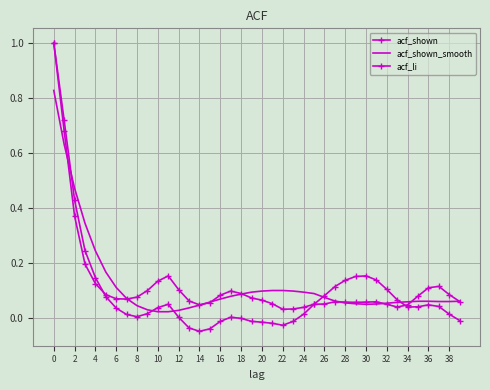

Which series has the widest spread of values?

acf_li